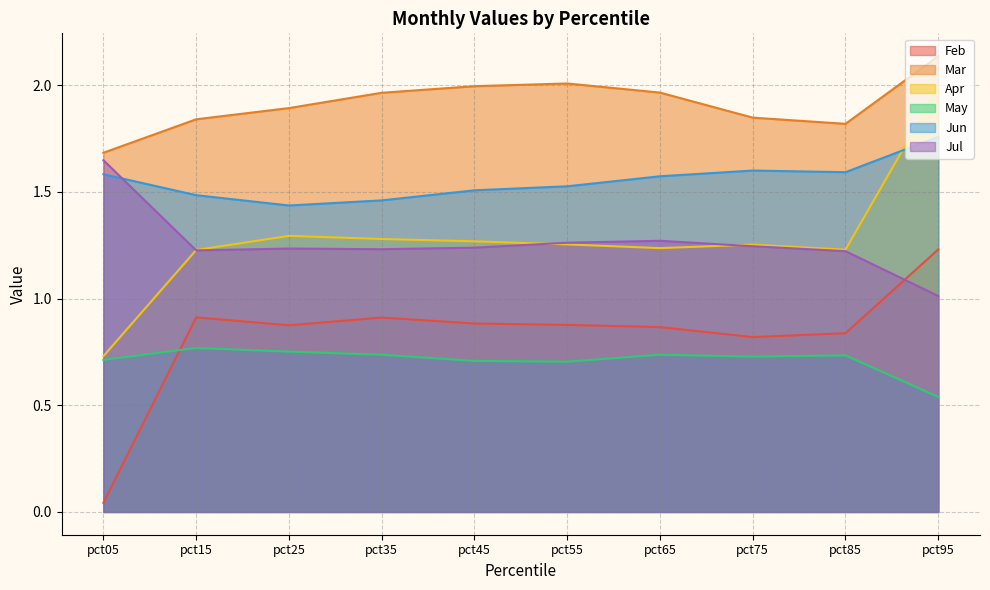

At how many categories does at least one series exceed 0?

10